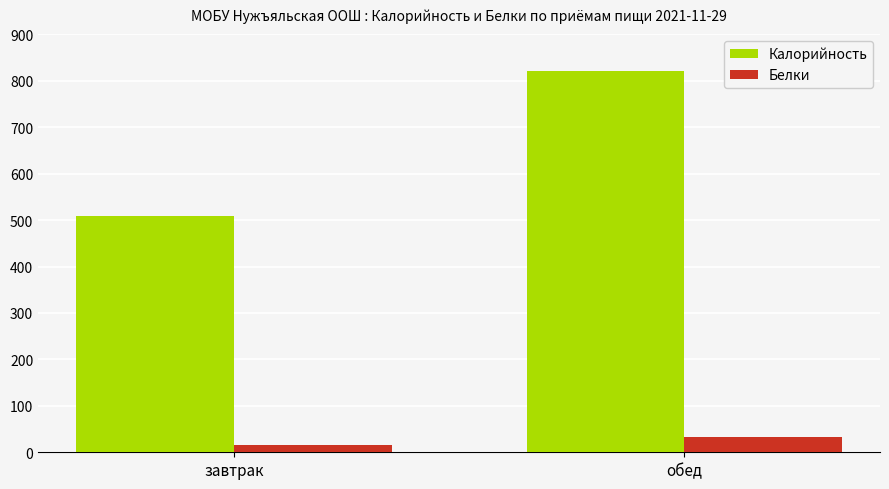

What is the average value of the Калорийность series?

664.5